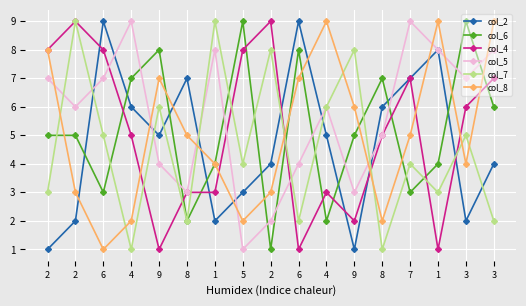

Which series has the largest total across all categories?

col_5